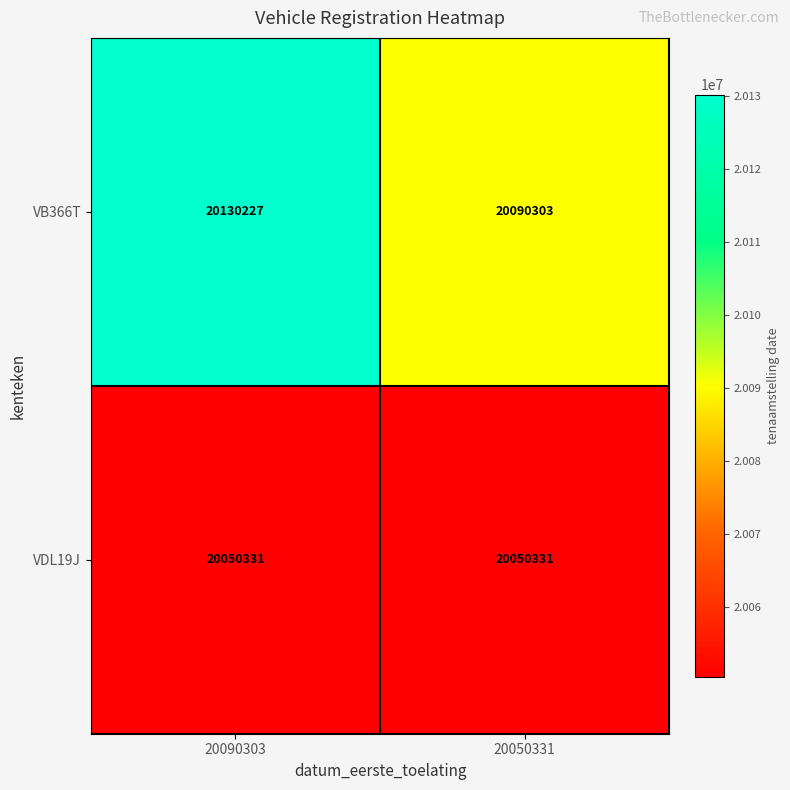

Reading right to left, list all the values displayed in this chart.

VB366T: 20090303	20130227
VDL19J: 20050331	20050331